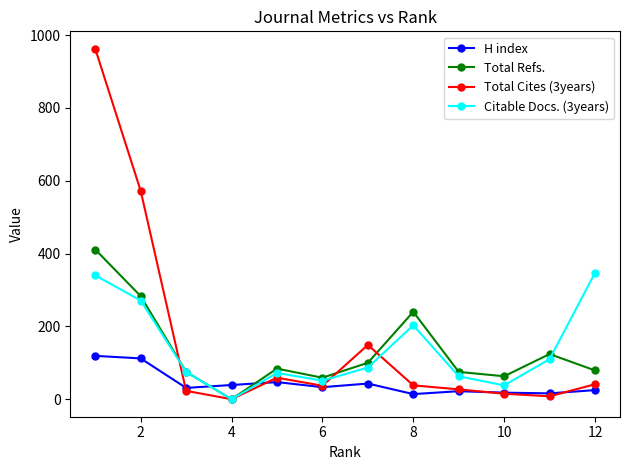

How many intersections are there between H index and Total Refs.?

2